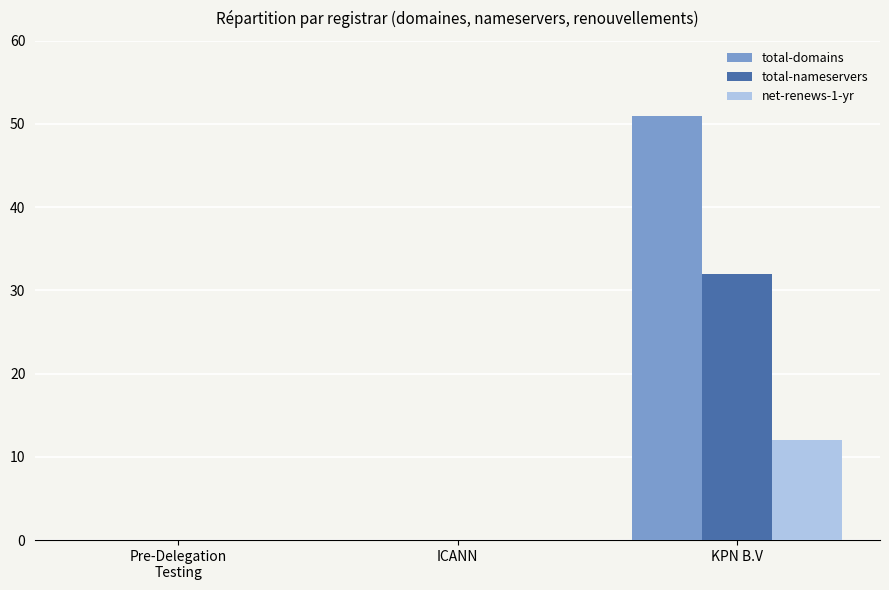

What is the sum of all total-nameservers values?

32